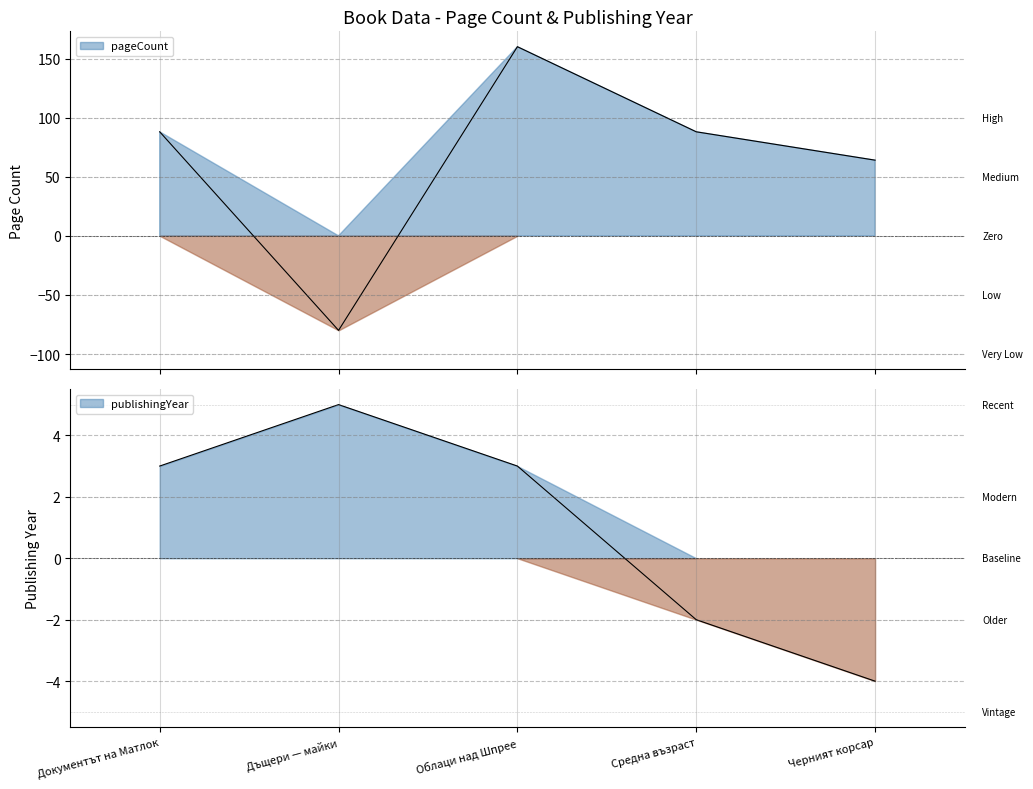

How many values in the pageCount series exceed 88?

1